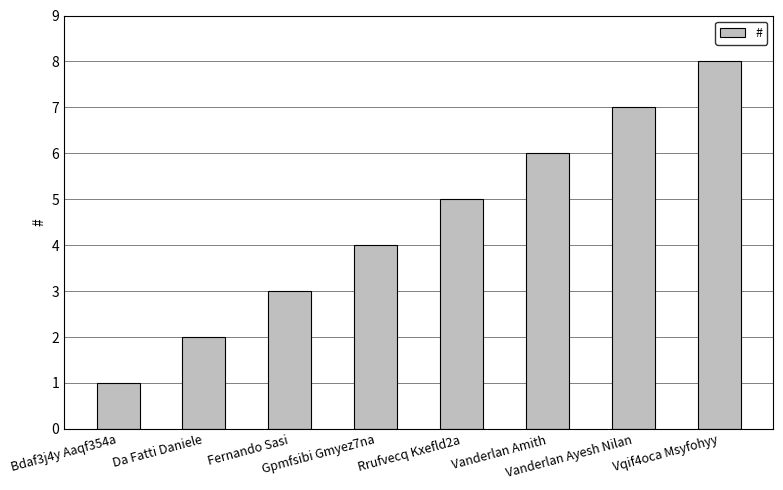

How many bars are there in total?

8